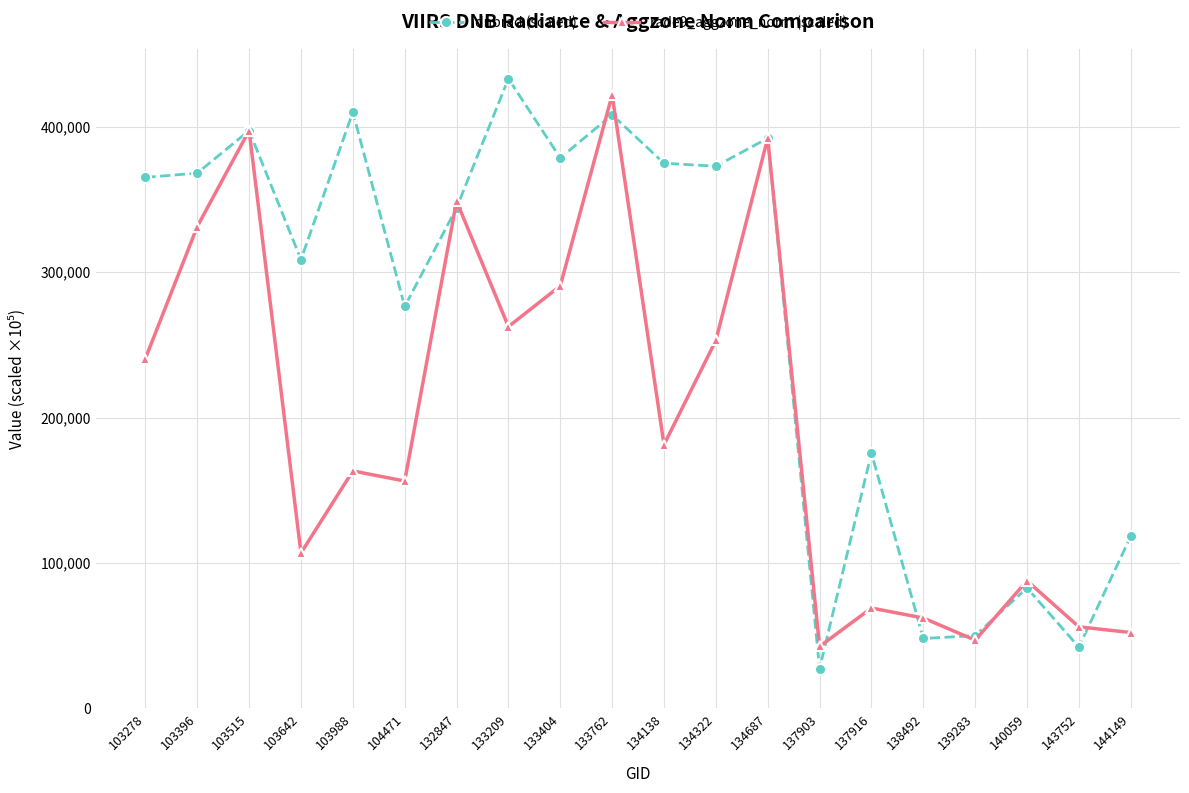

True or false: dnbrad (scaled) has more than 2 points higher than both neighbors.

True